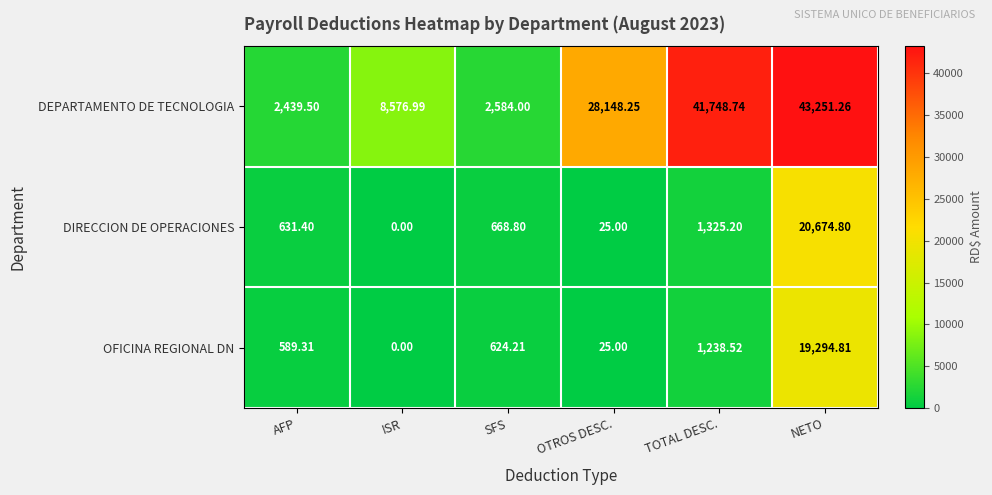

Where is OFICINA REGIONAL DN nearest to the value 9647?

TOTAL DESC.